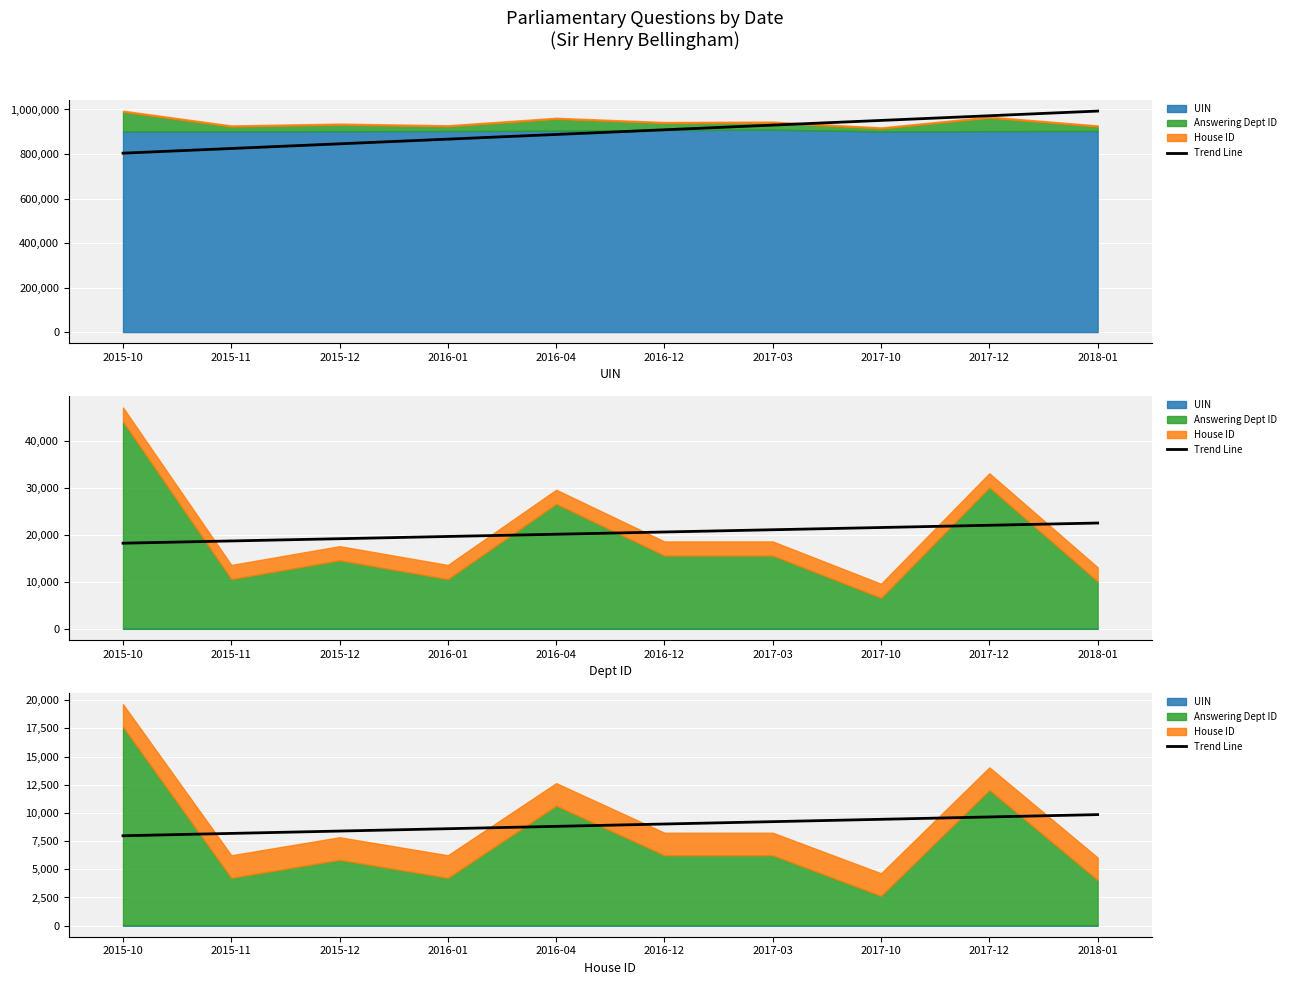

What is the sum of the values at 2018-01 and 2017-12?

19500.3